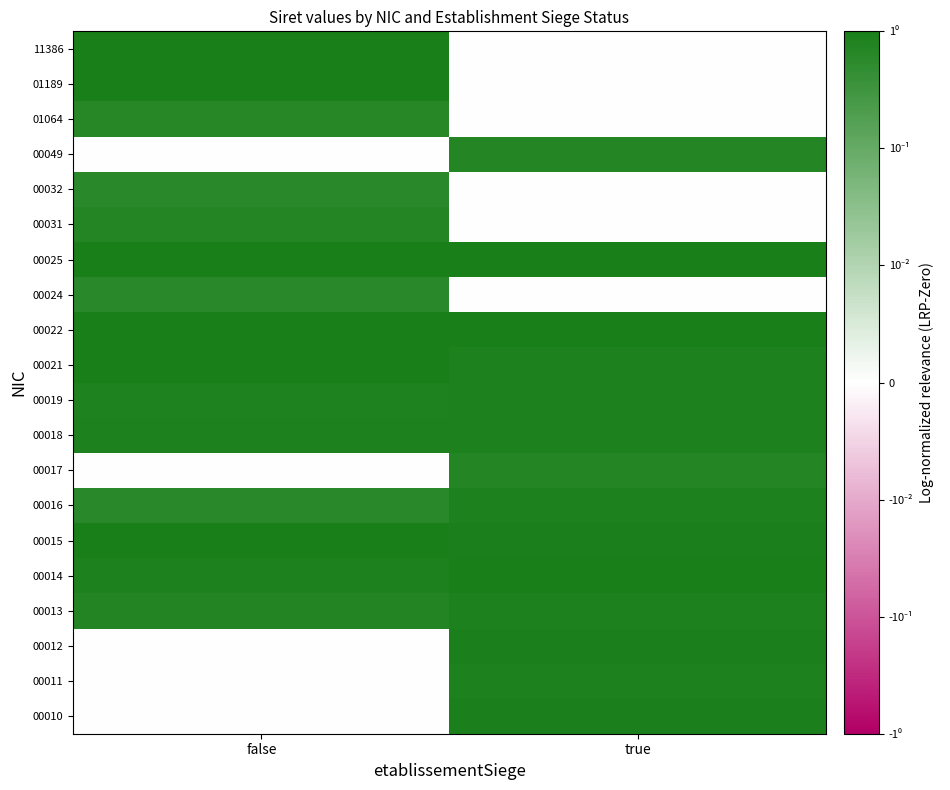

At true, list the series in order from largest to smallest.

00022, 00014, 00025, 00010, 00015, 00012, 00018, 00016, 00013, 00011, 00019, 00021, 00049, 00017, 00024, 00031, 00032, 01064, 01189, 11386